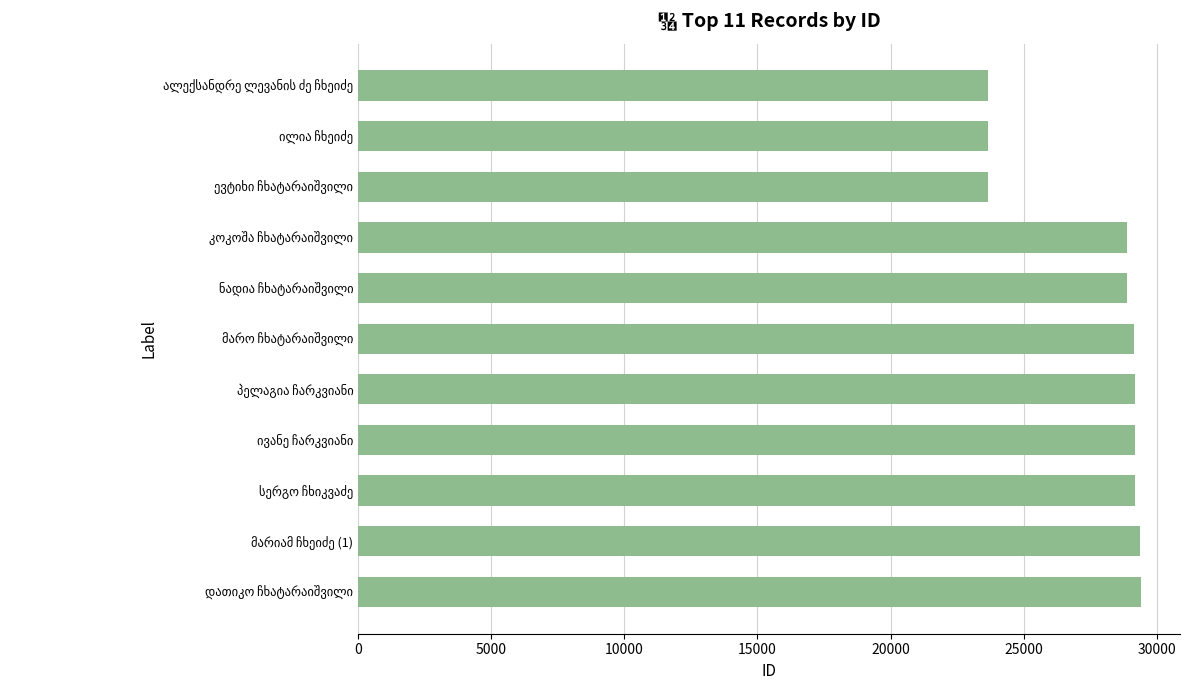

What is the smallest value displayed?

23666